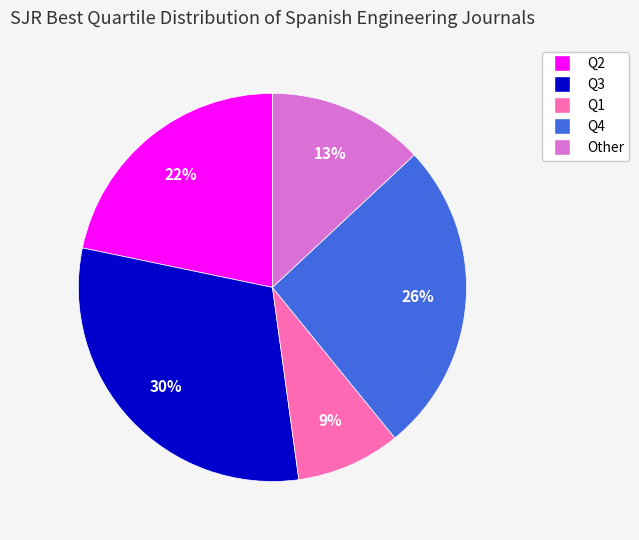

Which category has the biggest portion of the pie?

Q3